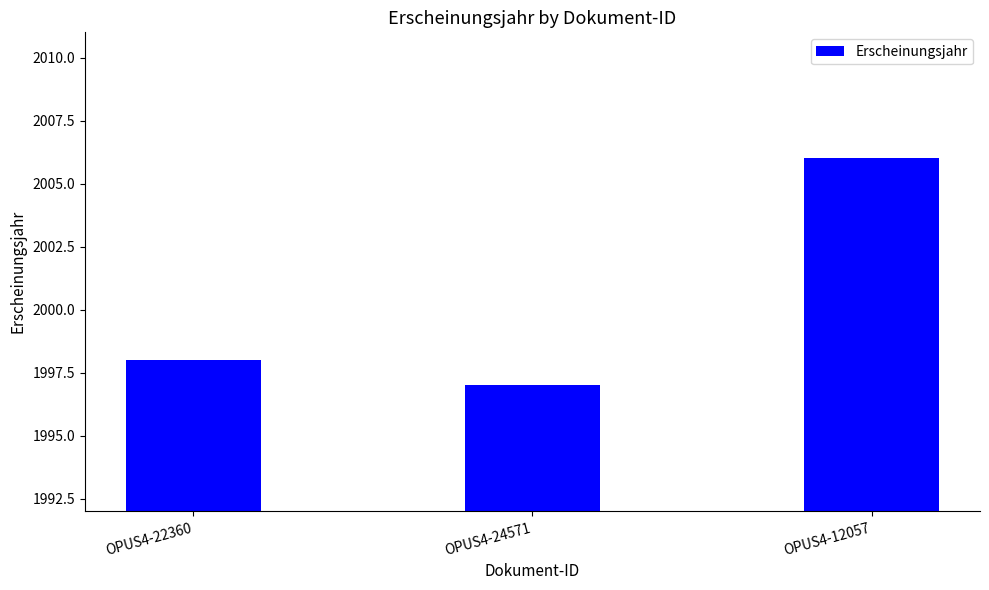

Reading right to left, extract all data points from this chart.

2006	1997	1998